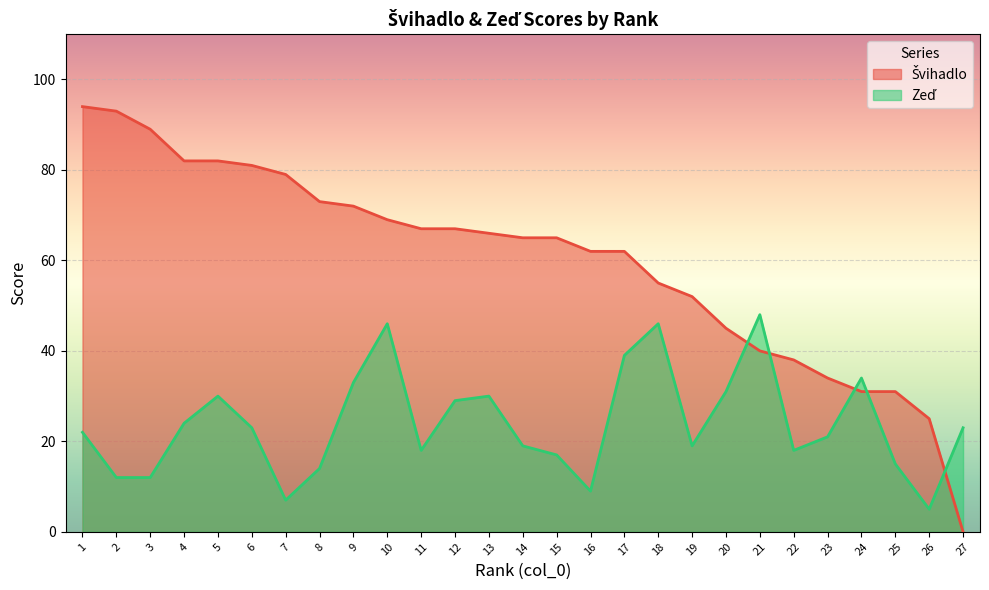

After their last crossing, which series has the higher values: Zeď or Švihadlo?

Zeď